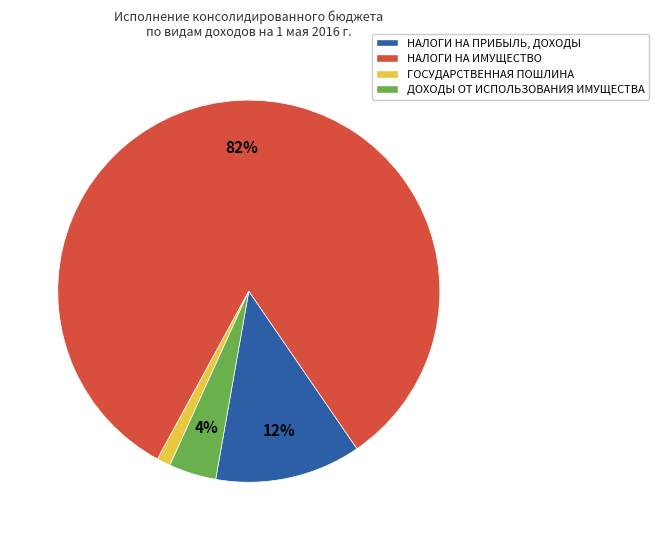

To the nearest percent, what portion does ДОХОДЫ ОТ ИСПОЛЬЗОВАНИЯ ИМУЩЕСТВА represent?

4%